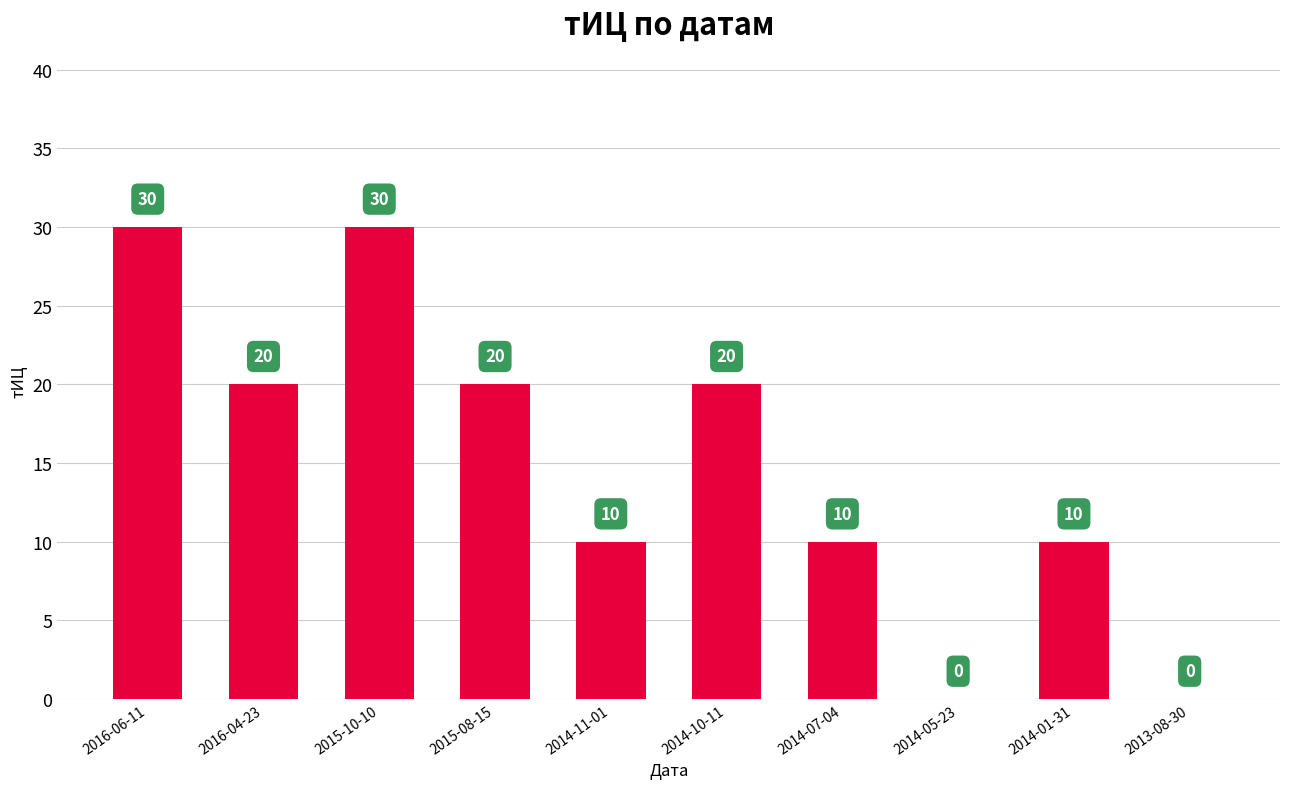

Between 2014-01-31 and 2015-08-15, which is larger?

2015-08-15